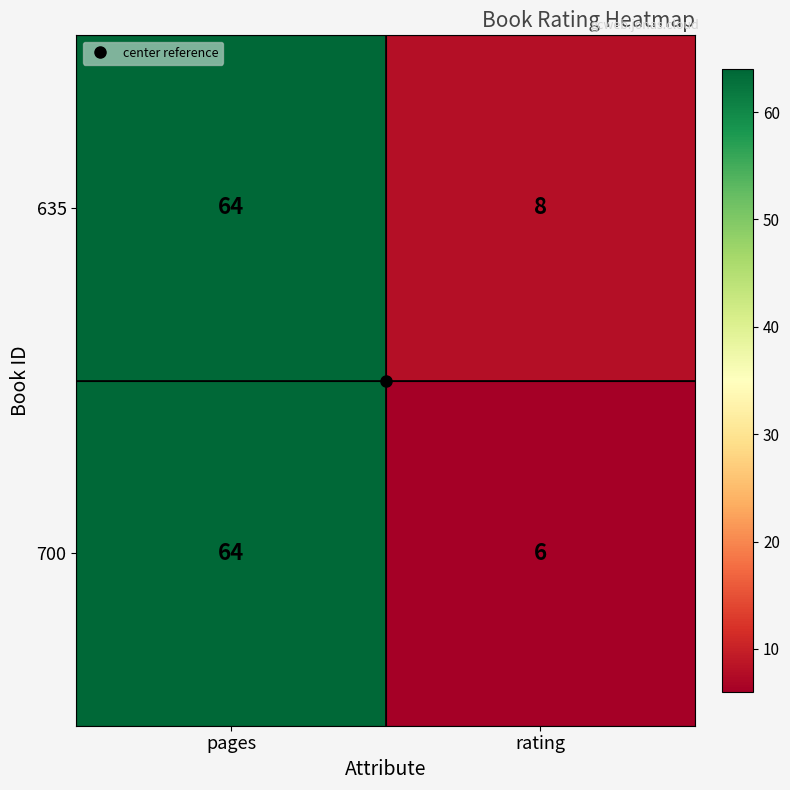

What is the smallest value displayed?

6